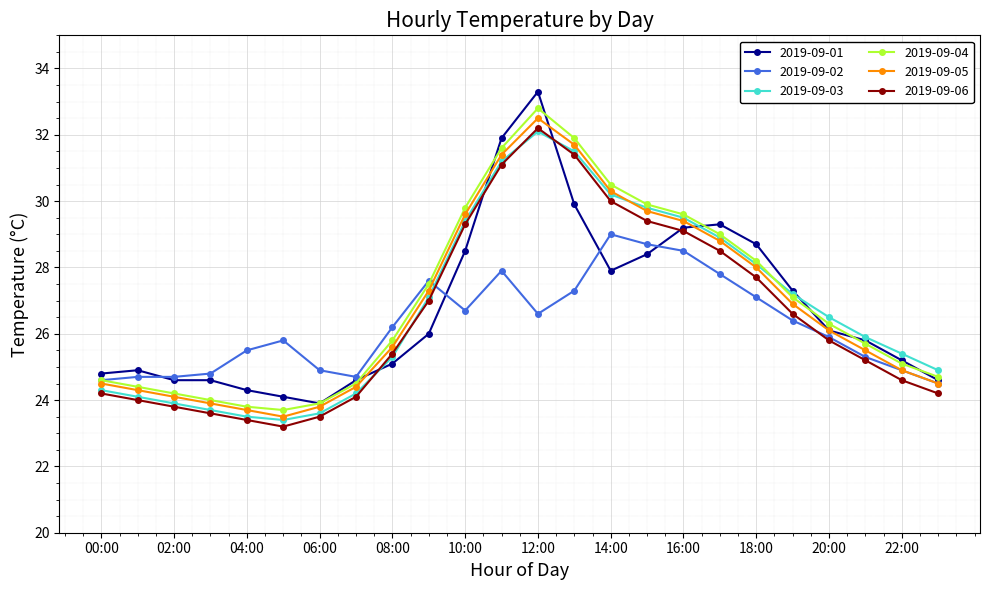

What is the value of the 2019-09-06 point at the 17th from the left?

29.1